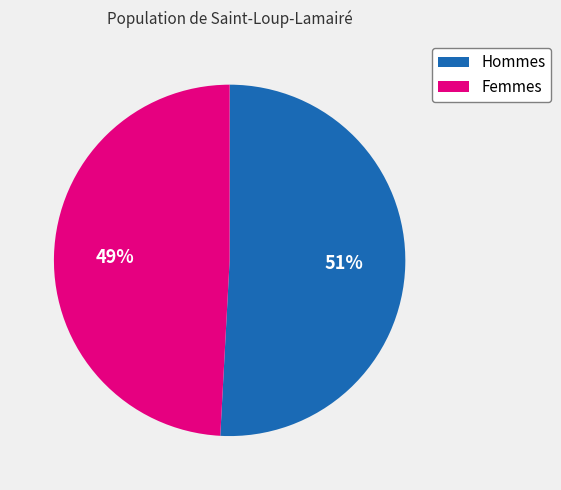

How many segments does this pie chart have?

2